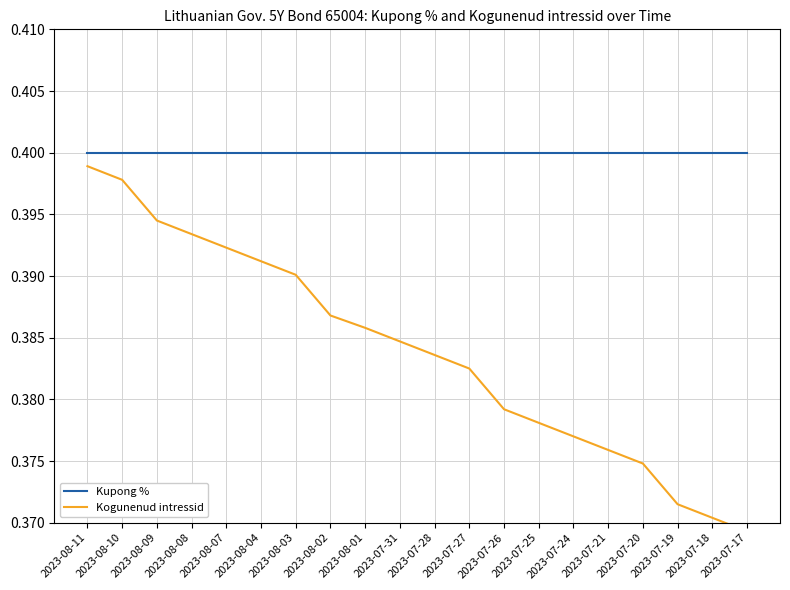

Which series has the largest total across all categories?

Kupong %